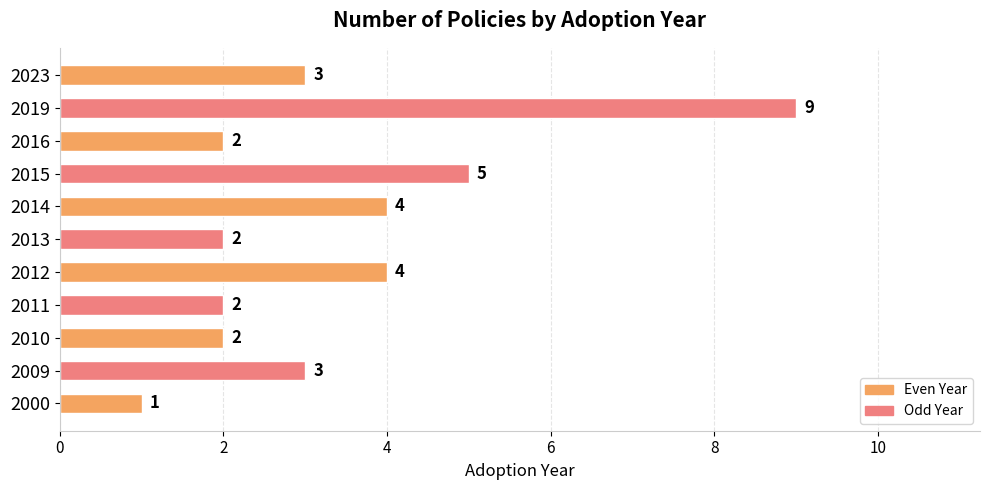

What is the difference between the values at 2015 and 2000?

4